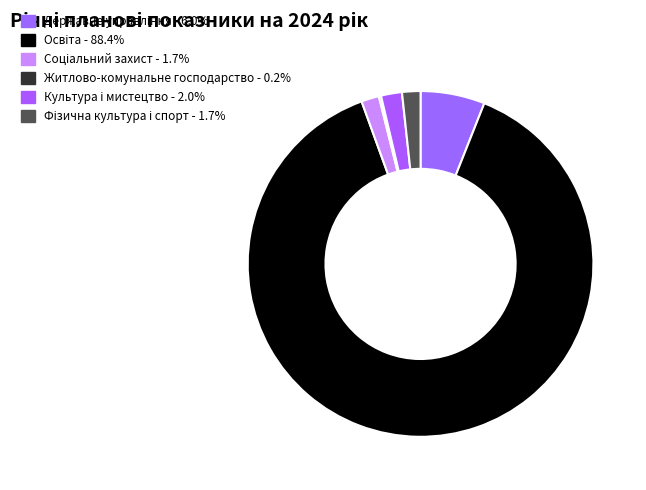

What is the change in value from Культура і мистецтво to Фізична культура і спорт?

-4651.9